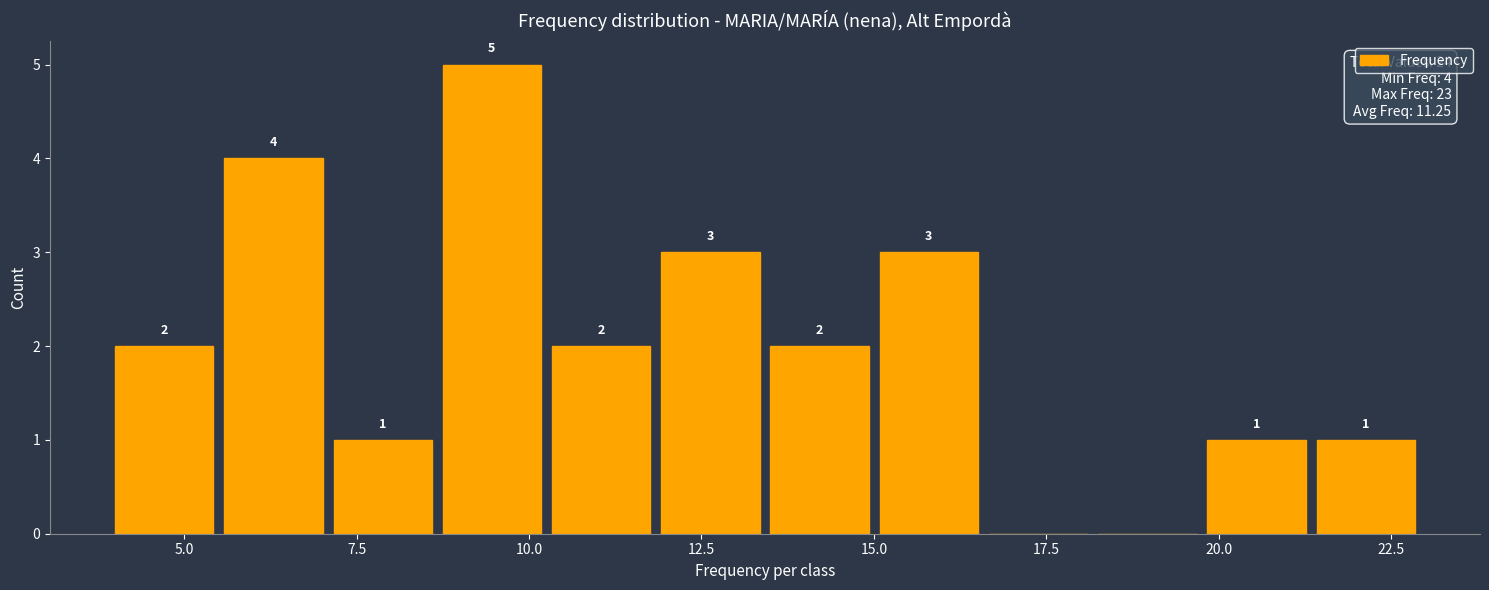

Read against the x-axis, roughly where is the centre of the tallest bar?

9.5